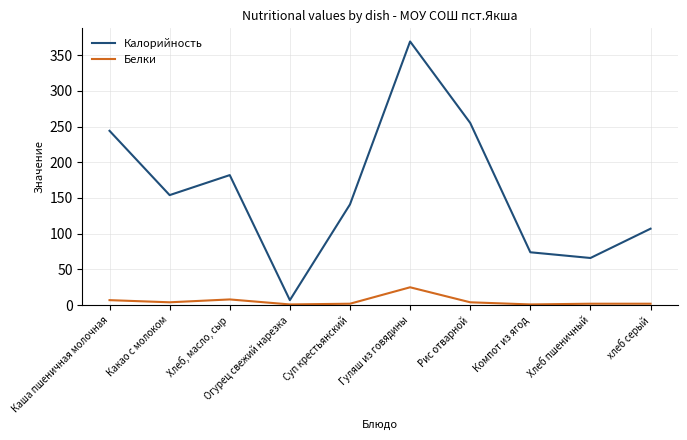

True or false: Калорийность and Белки cross at least once.

False